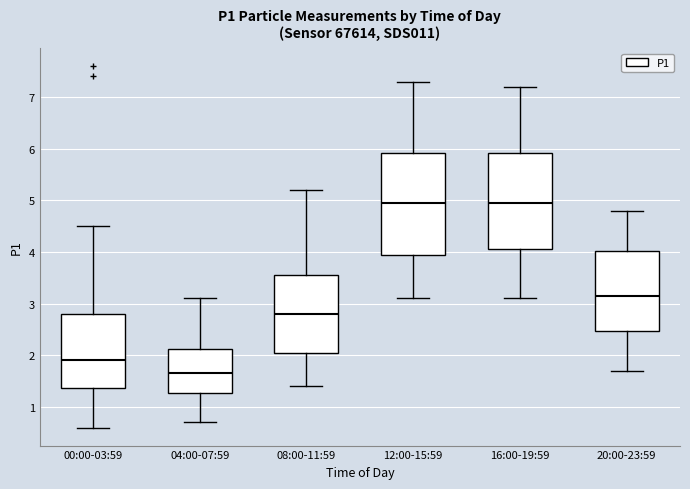

Where does the median line of the box for 12:00-15:59 sit on the y-axis? The values are not printed on the chart, so give them approximately, as read against the axis.

5.0